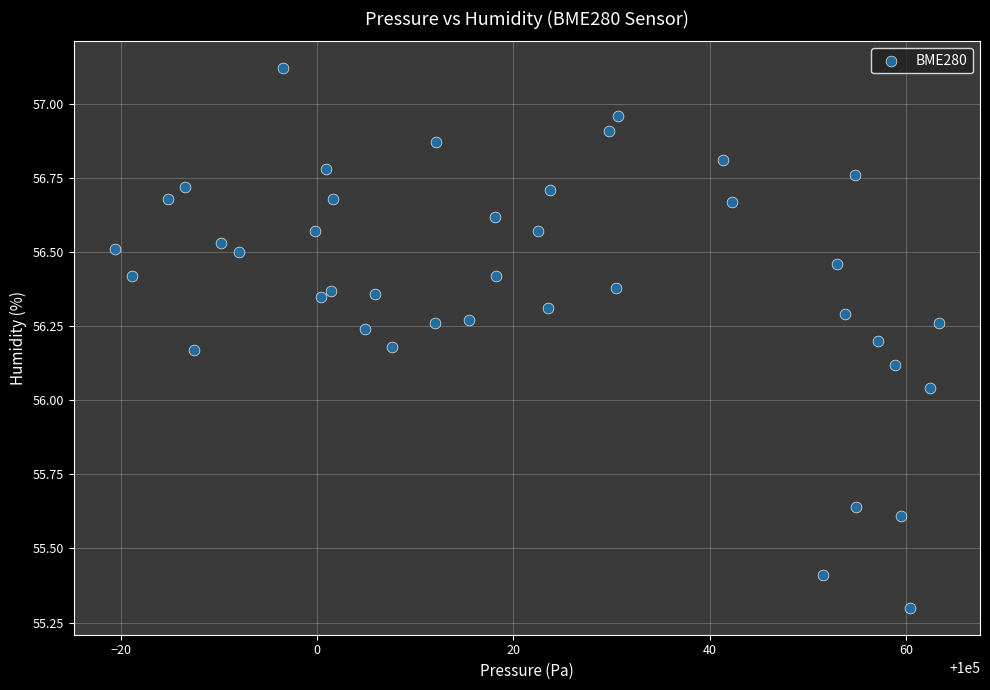

What is the range of X values (max minus min)?

83.9